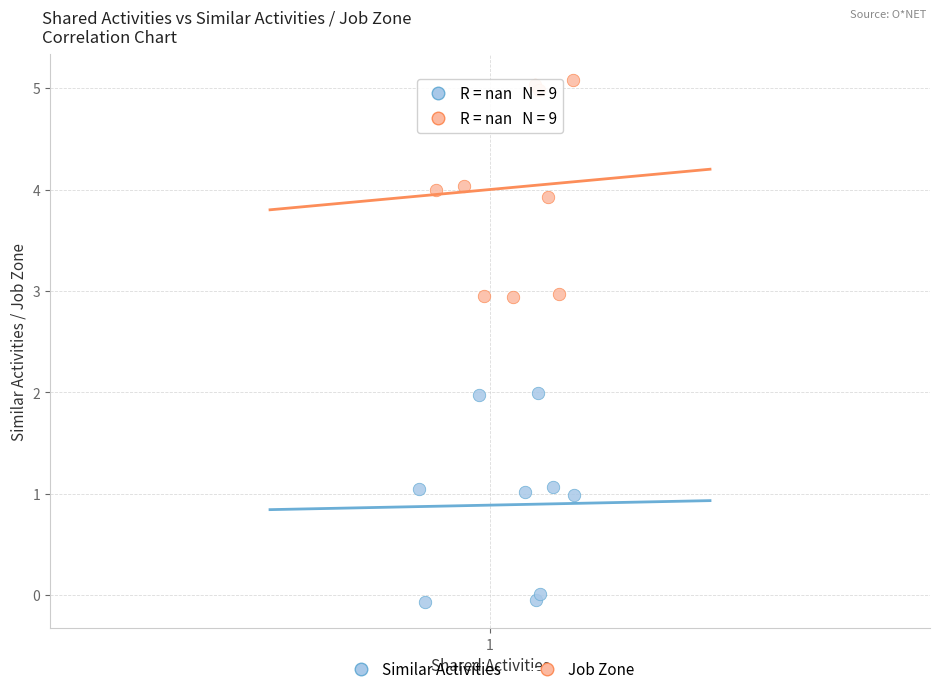

Which series reaches the minimum Y coordinate?

Similar Activities